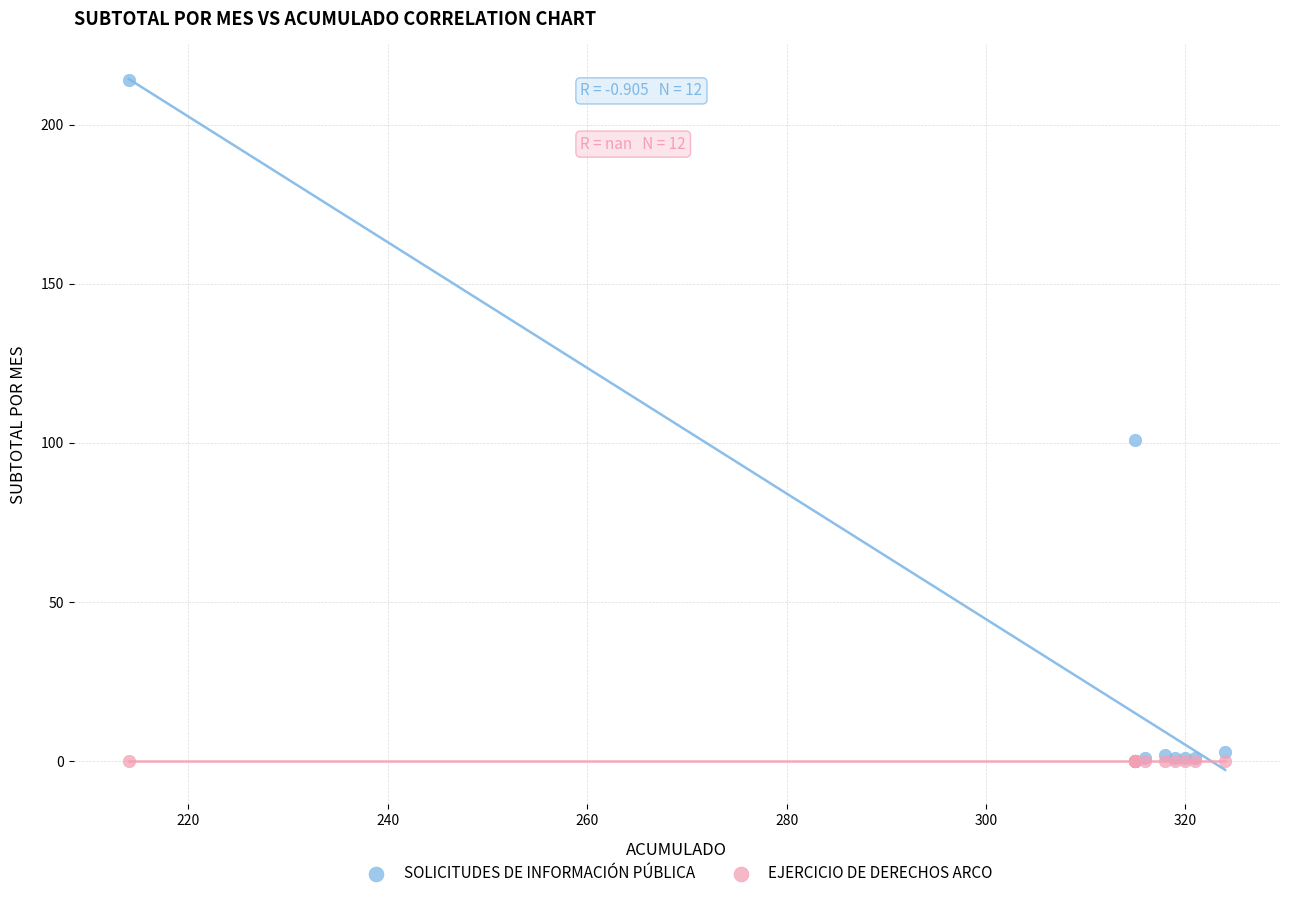

In the SOLICITUDES DE INFORMACIÓN PÚBLICA series, what Y value is closest to 107?

101